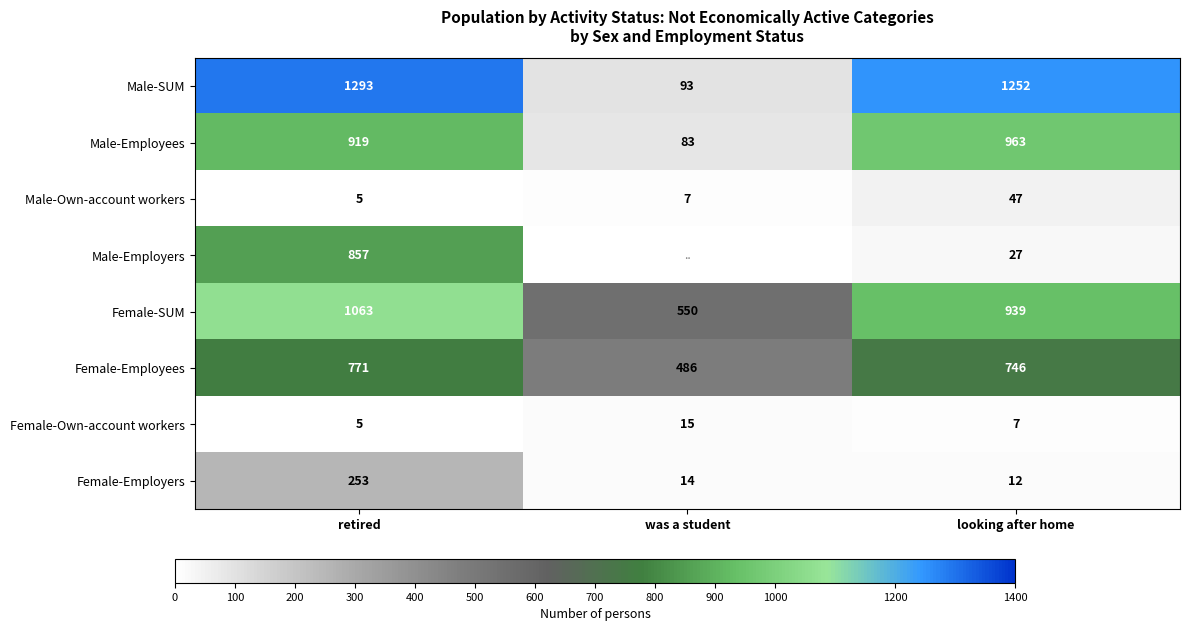

What is the minimum value shown in the chart?

5.0